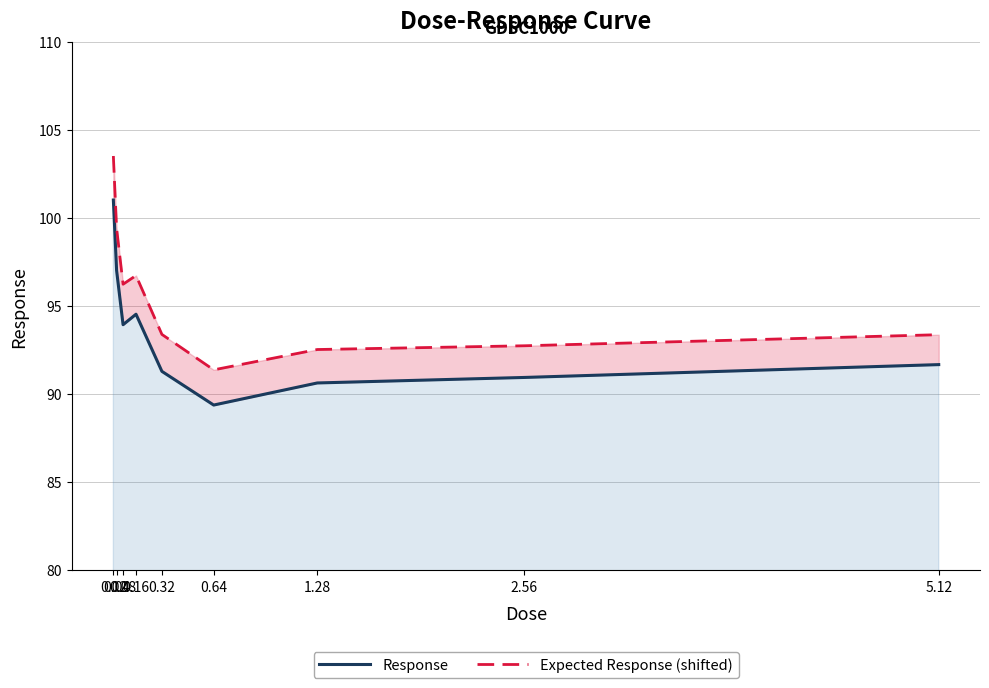

List the labels in order of Expected Response (shifted) value, largest first.

0.02, 0.04, 0.16, 0.08, 0.32, 5.12, 2.56, 1.28, 0.64